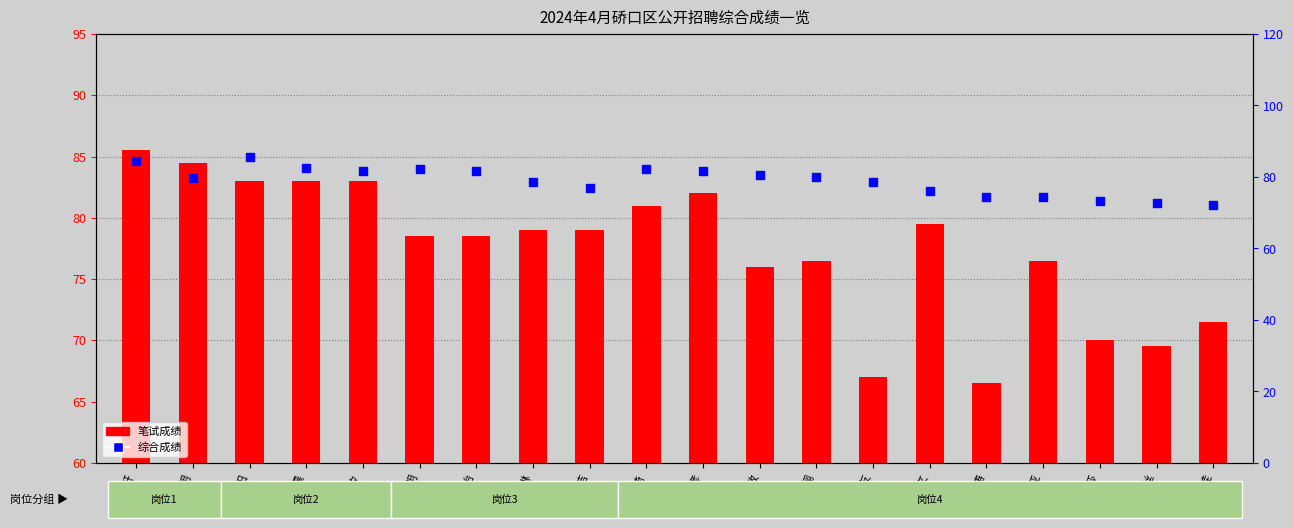

What are all the series names shown in the legend?

笔试成绩, 综合成绩